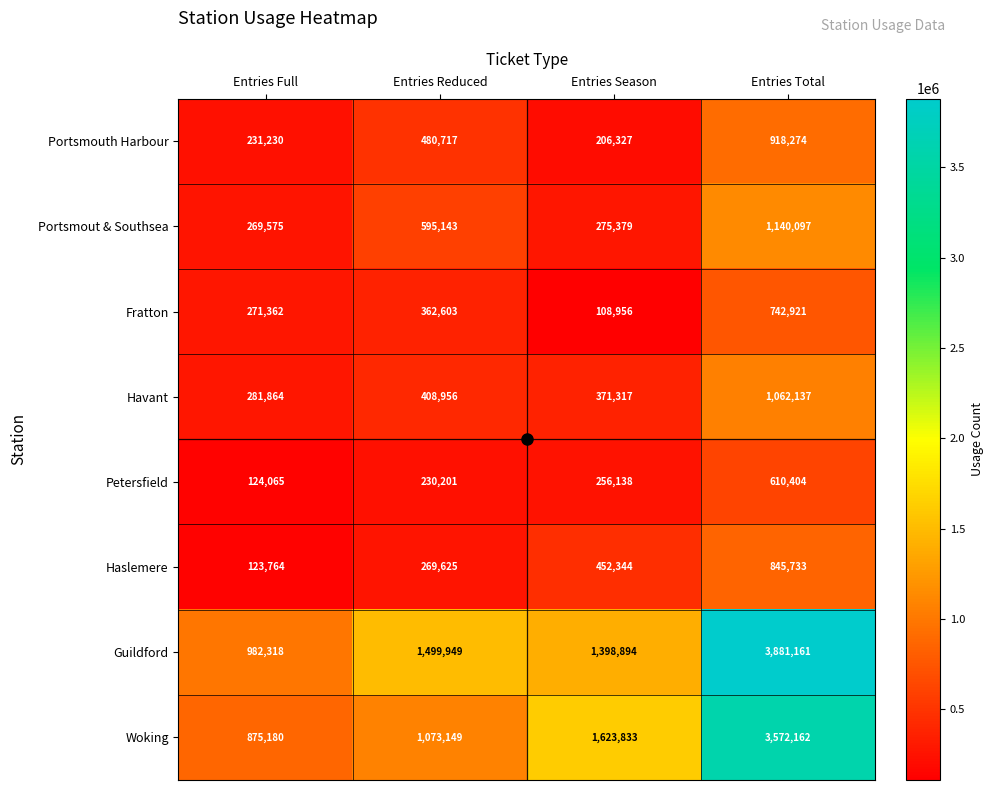

Count the number of data series in this chart.

8